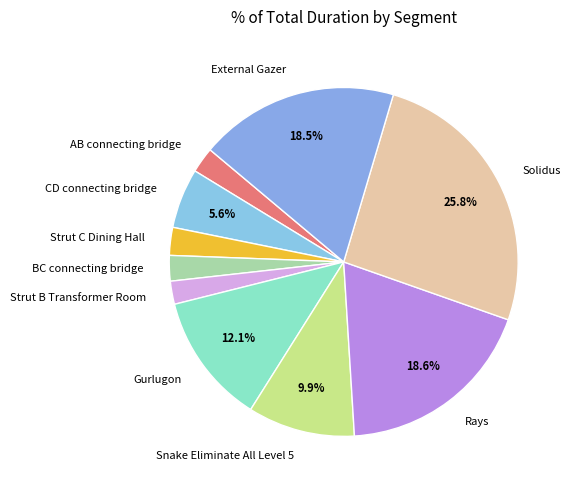

Does any single category account for the majority?

No